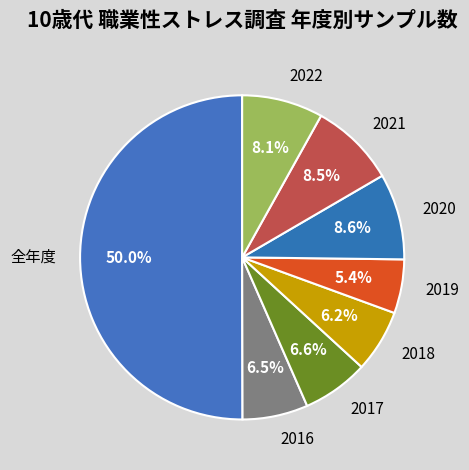

What is the smallest slice in the pie chart?

2019